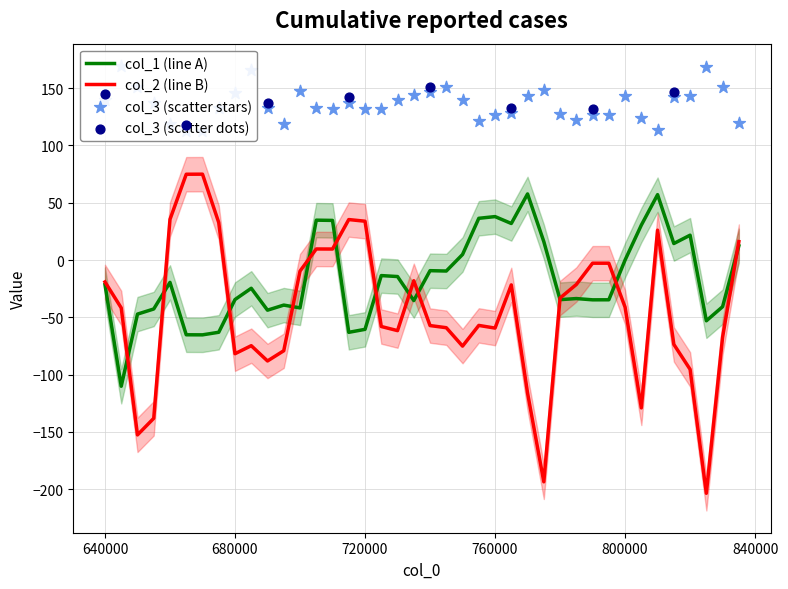

What is the lowest value of the col_2 (line B) series?

-203.5